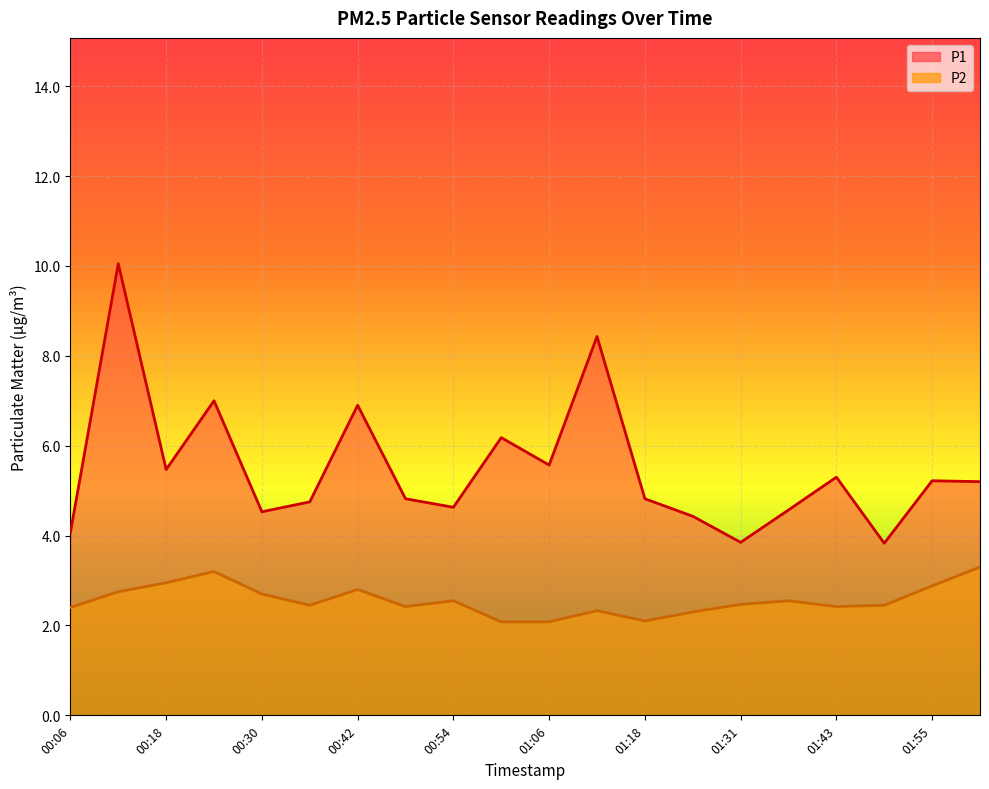

What is the highest value of the P2 series?

3.3